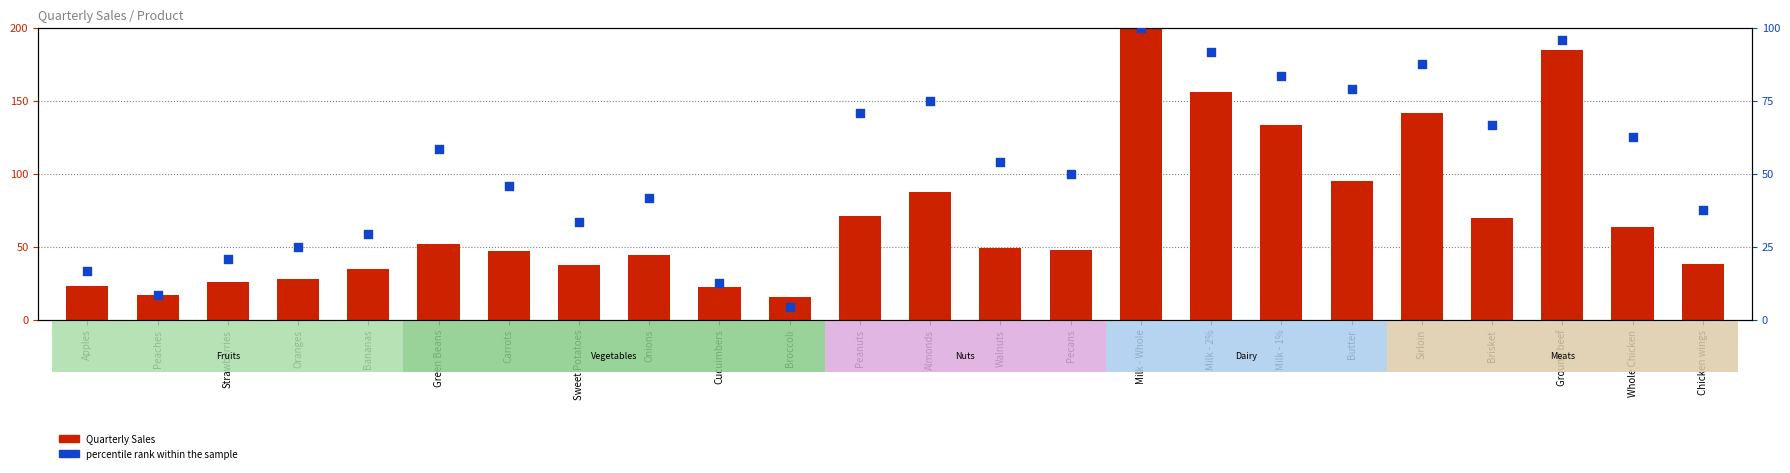

Which series has the largest Y range (max minus min)?

Quarterly Sales